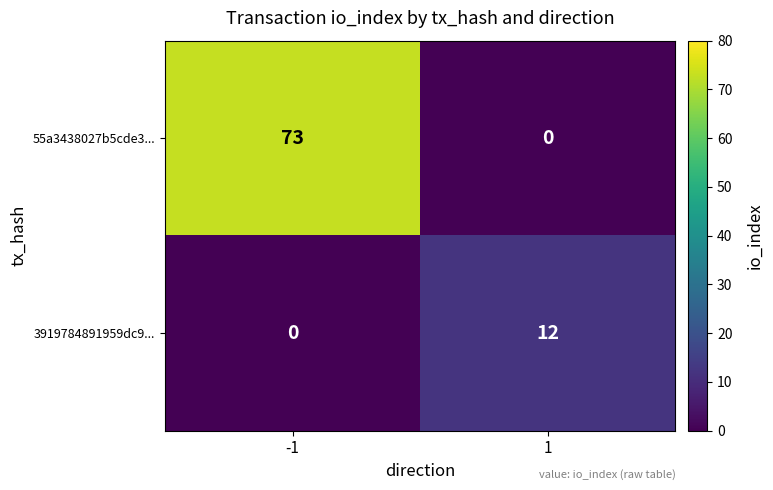

Between -1 and 1, which series saw the biggest shift?

55a3438027b5cde3...